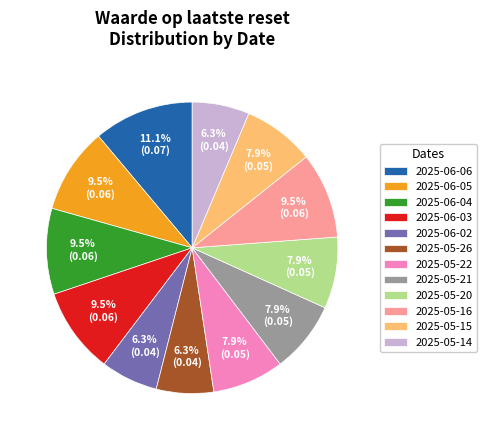

Is 2025-06-02 the majority of the pie?

No